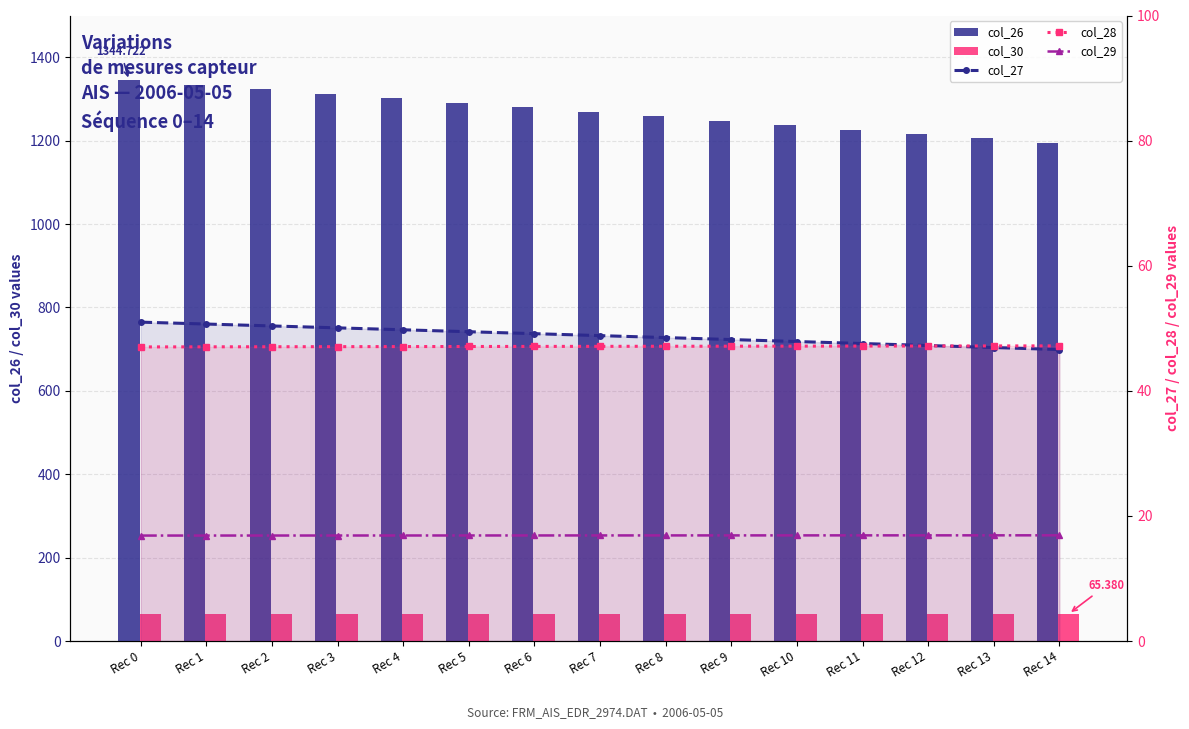

At Rec 6, list the series in order from smallest to largest.

col_29, col_28, col_27, col_30, col_26